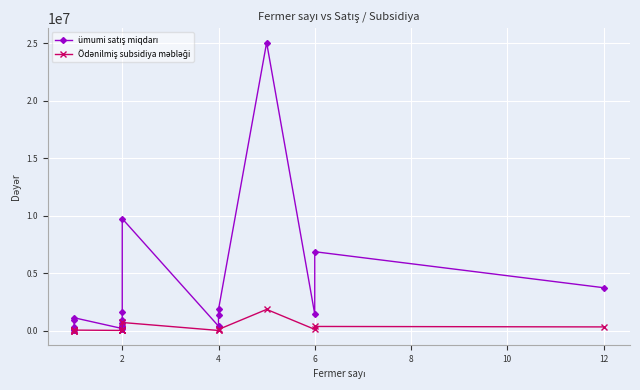

What is the difference between the maximum and minimum values in the ümumi satış miqdarı series?

25023249.0